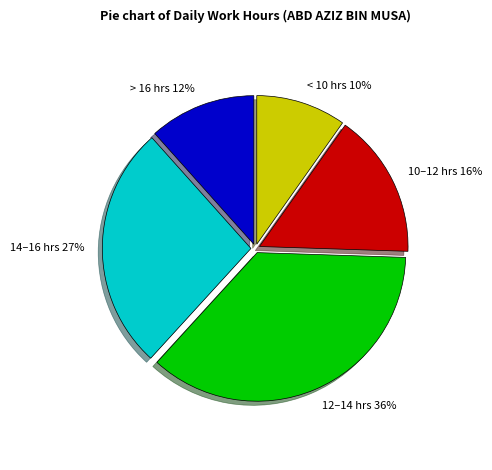

What is the largest slice in the pie chart?

12–14 hrs